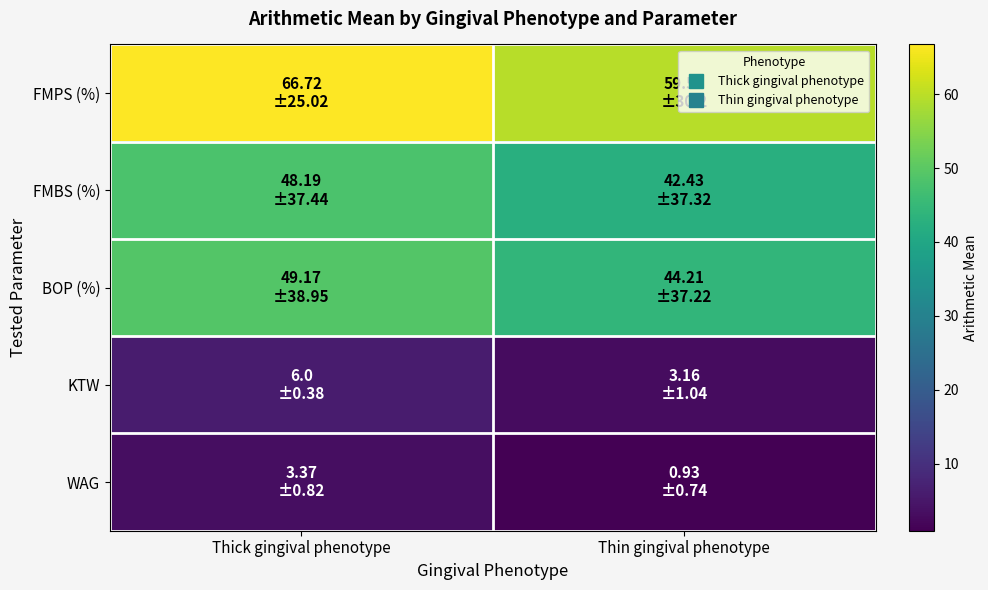

Which has a higher value, Thick gingival phenotype or Thin gingival phenotype?

Thick gingival phenotype